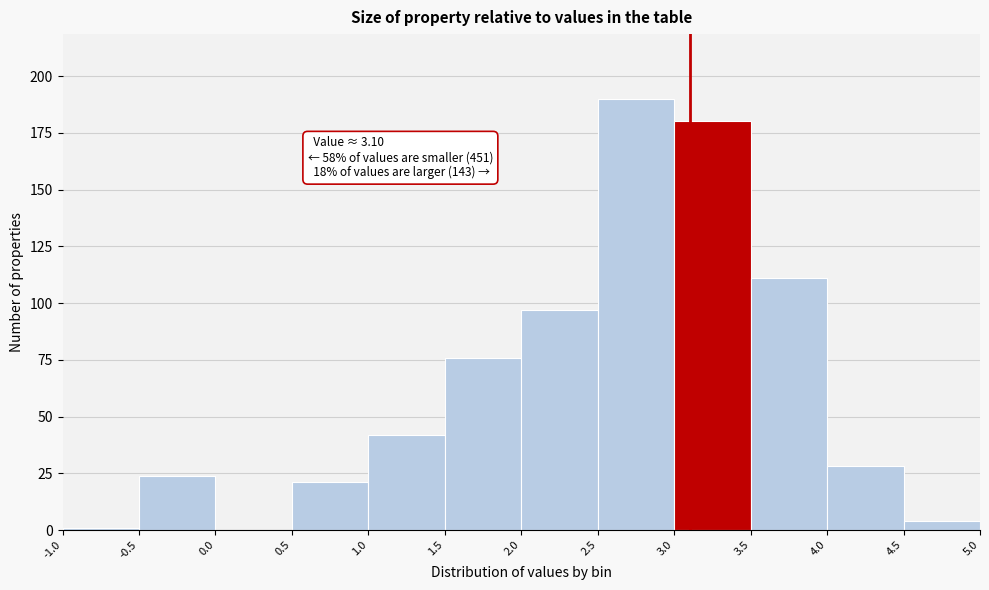

Over which range of the x-axis is the bar tallest?

2.5 to 3.0